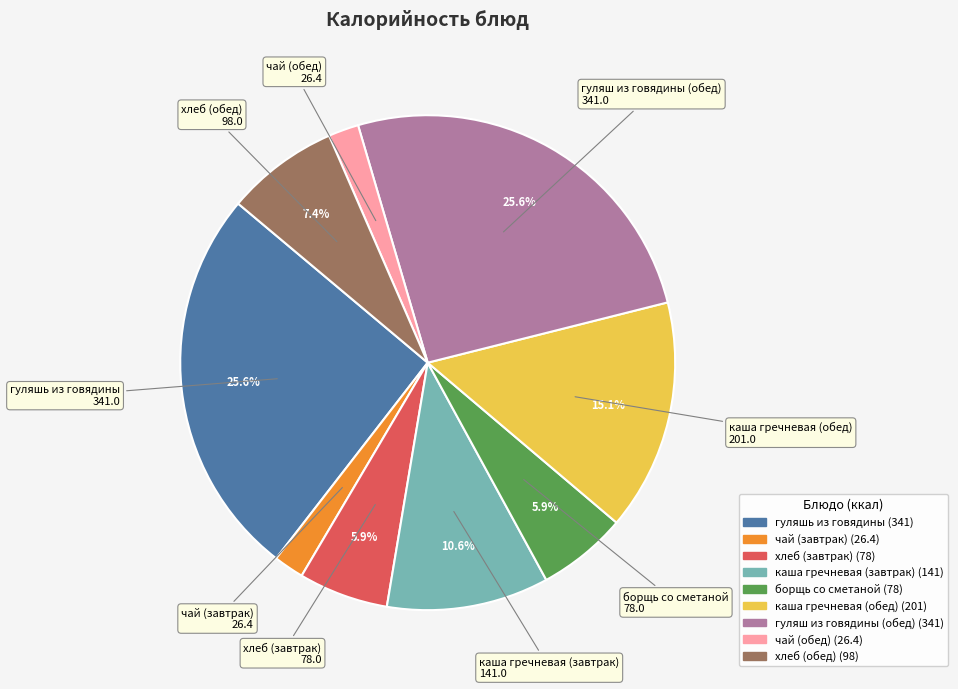

The чай (обед) slice represents 2% of the pie. True or false?

True